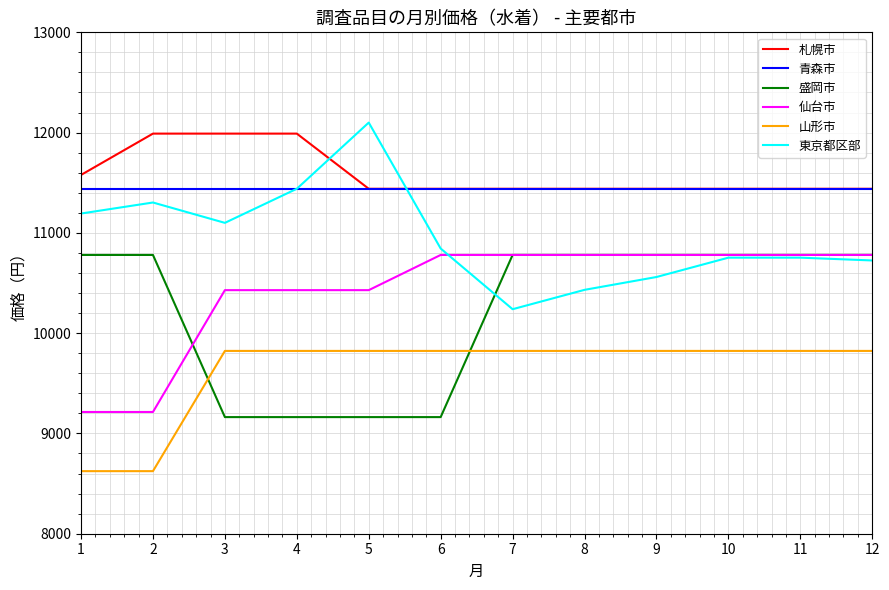

What is the approximate value of 東京都区部 at 8?

10432